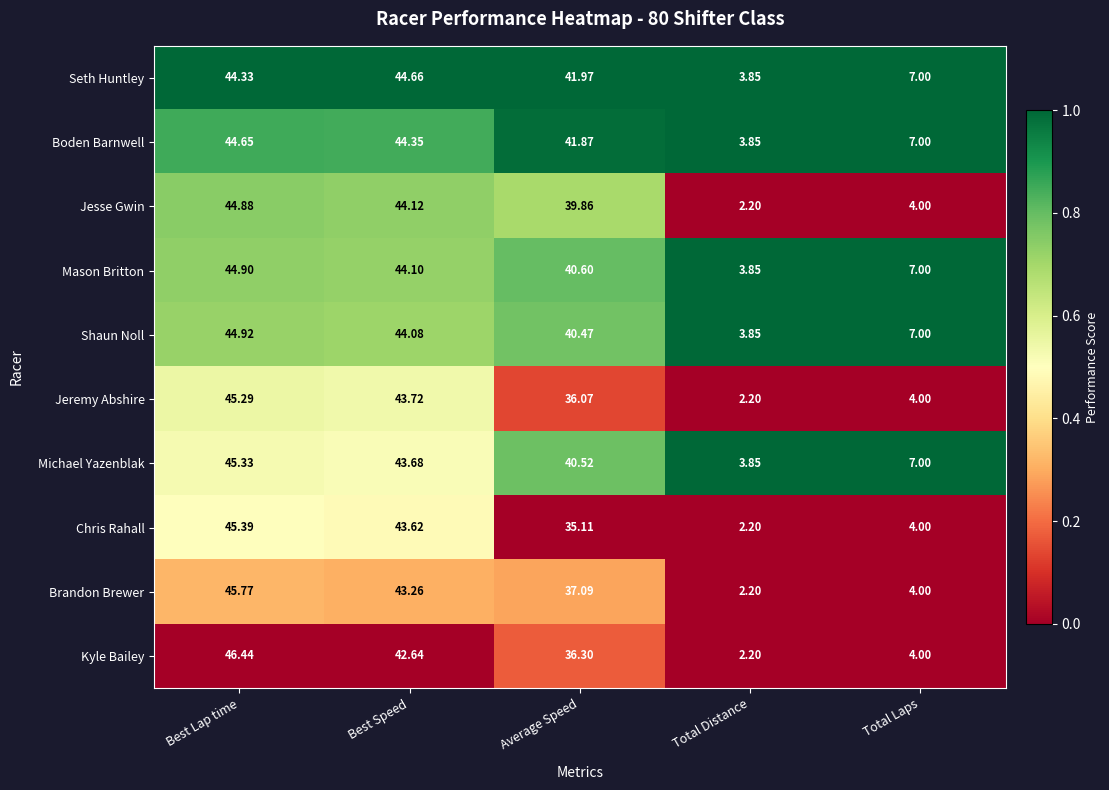

Which series has the largest total across all categories?

Seth Huntley